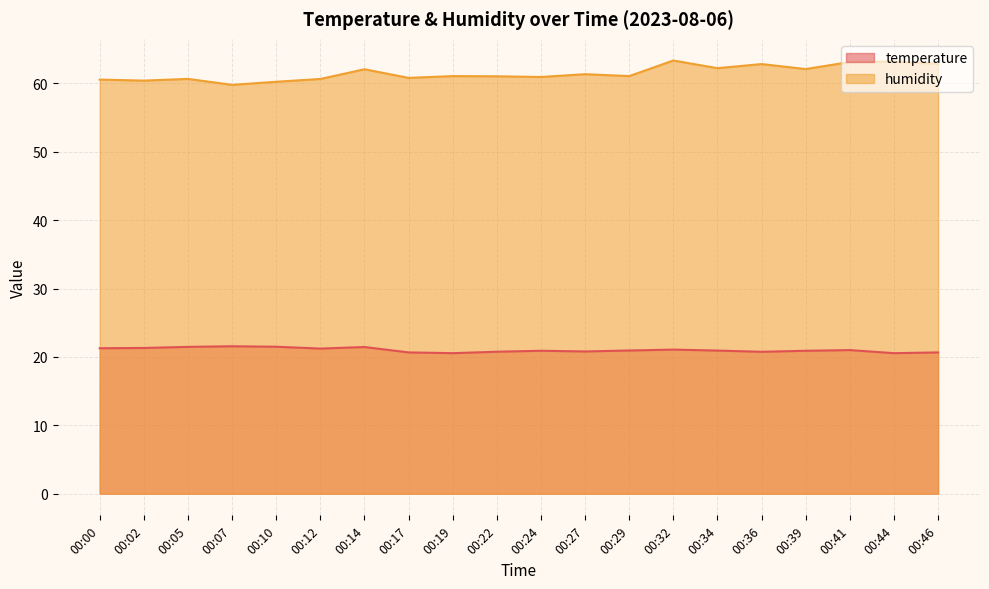

Where is the first local minimum for temperature?

00:12